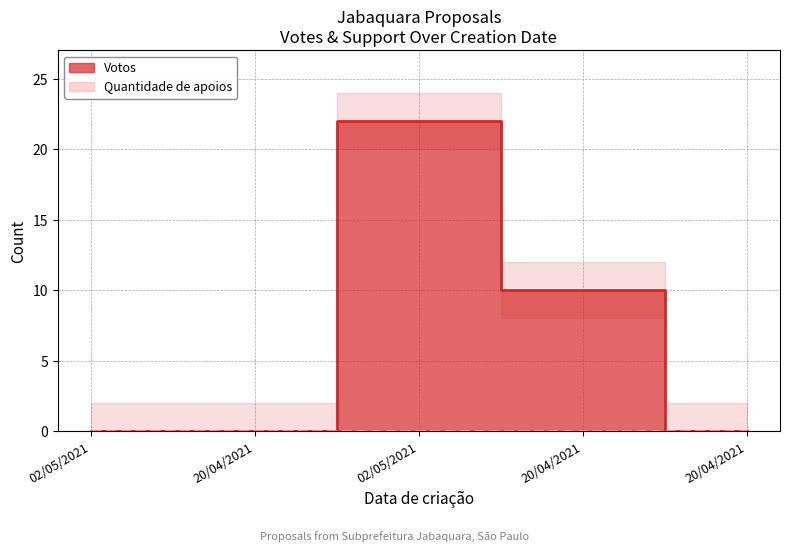

How many categories are shown in the chart?

5